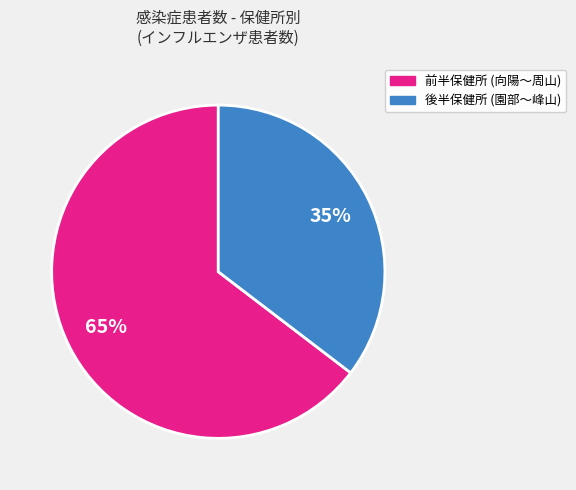

To the nearest percent, what is the average slice percentage?

50%